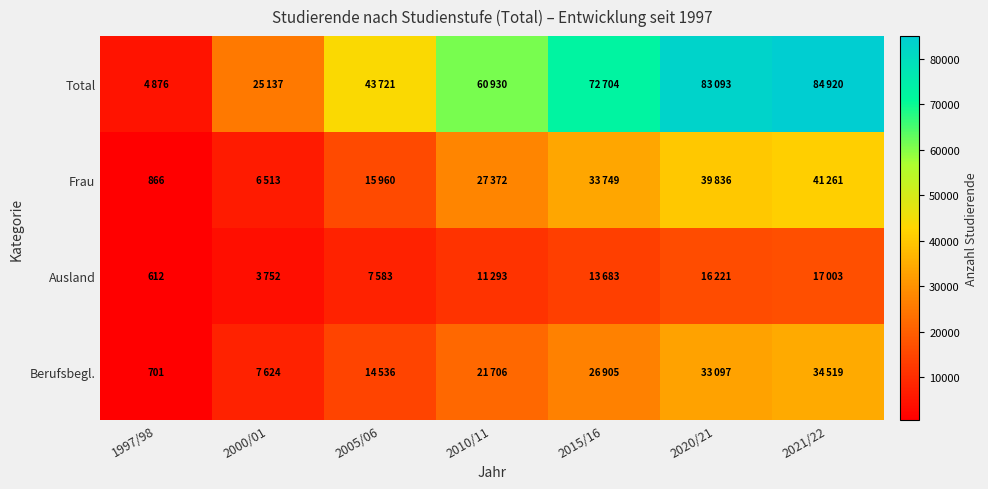

Is it true that Berufsbegl. equals 7624 at 2000/01?

True